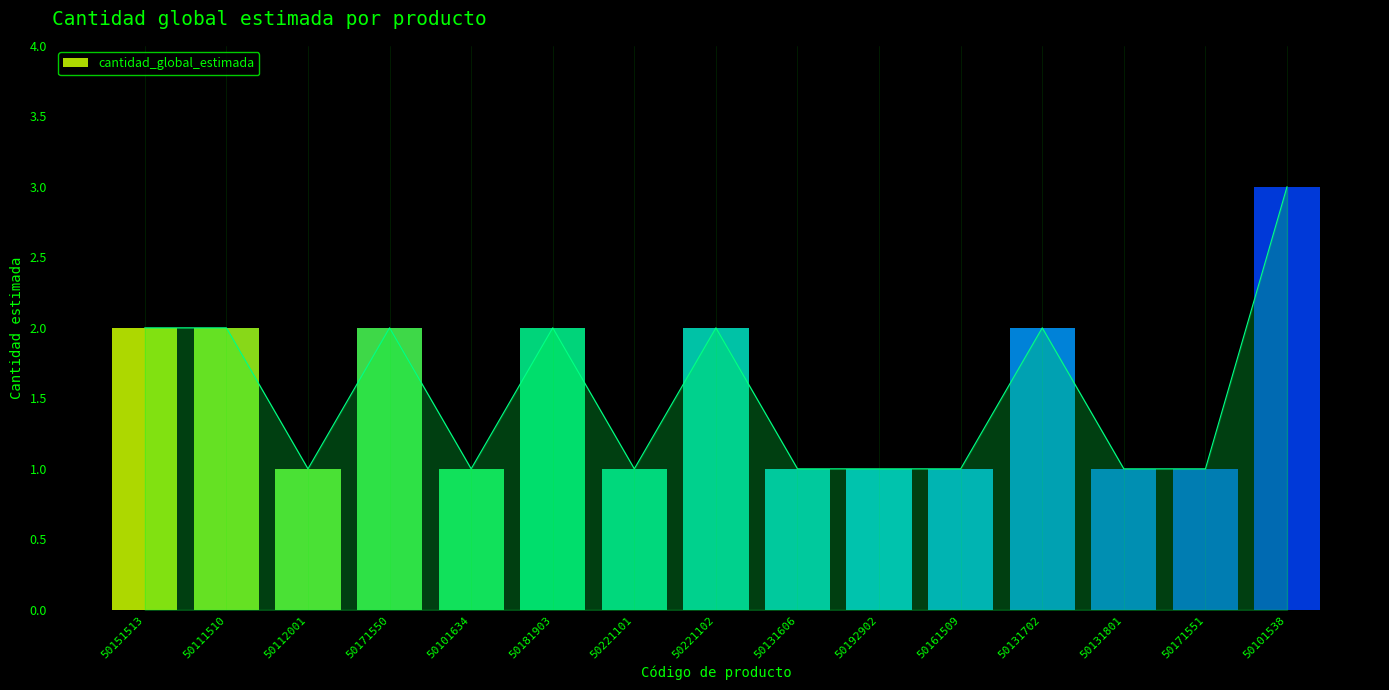

Reading left to right, list all the values displayed in this chart.

50151513=2	50111510=2	50112001=1	50171550=2	50101634=1	50181903=2	50221101=1	50221102=2	50131606=1	50192902=1	50161509=1	50131702=2	50131801=1	50171551=1	50101538=3